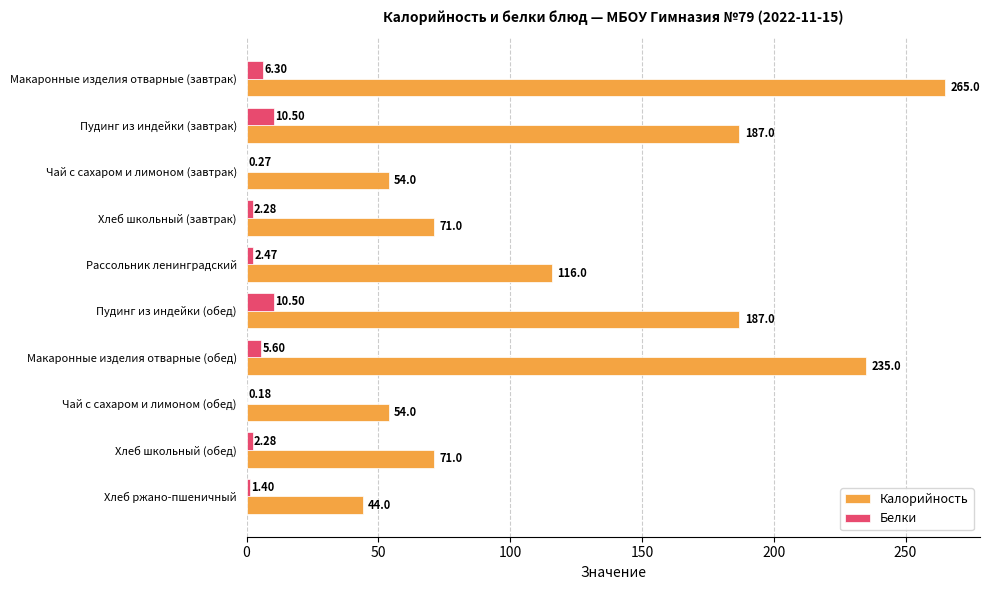

Between Пудинг из индейки (завтрак) and Хлеб школьный (завтрак), which series saw the biggest shift?

Калорийность